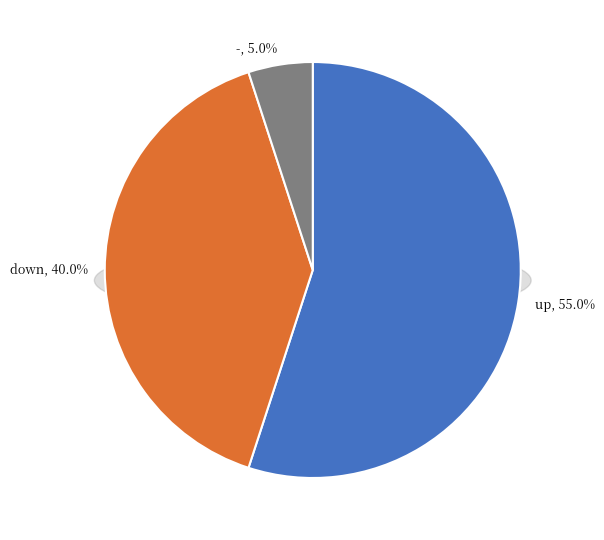

To the nearest percent, what percentage of the pie is down?

40%